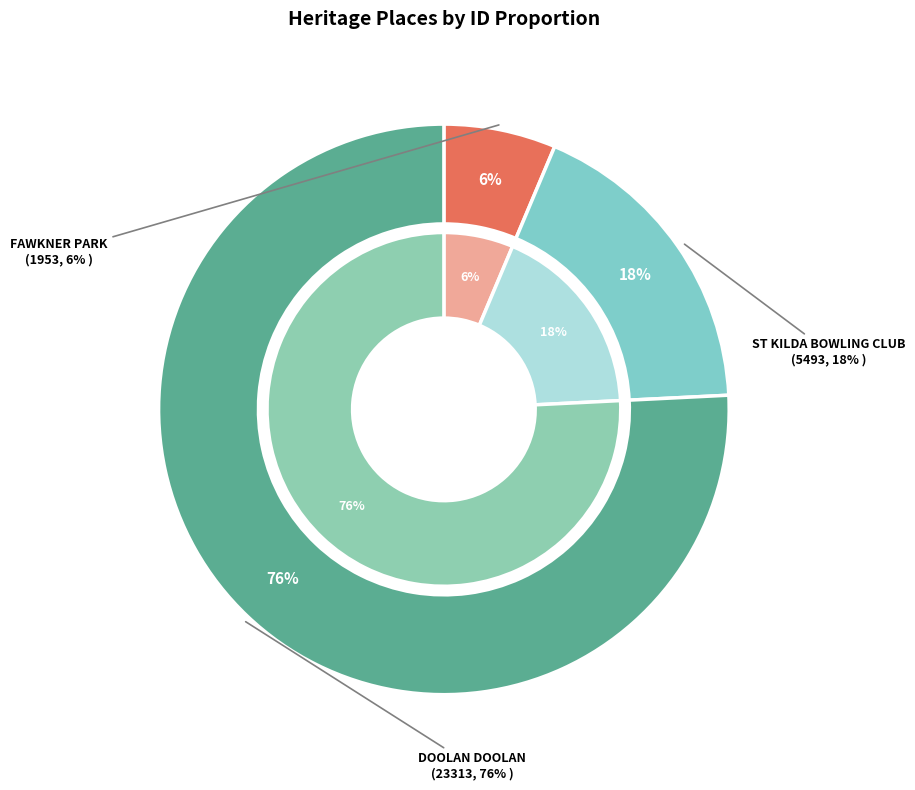

The DOOLAN DOOLAN slice represents 85% of the pie. True or false?

False